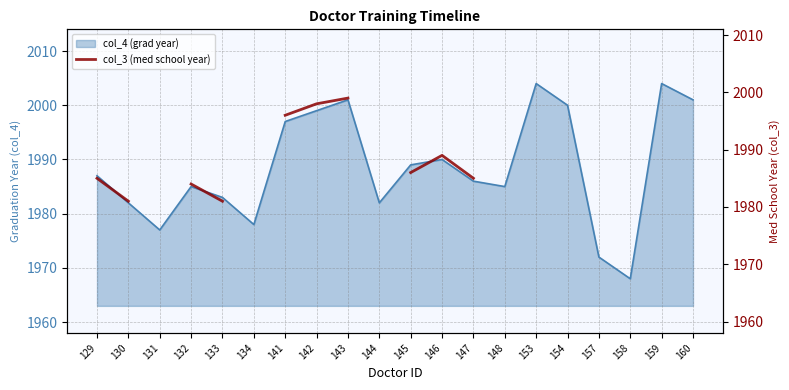

The chart shows a value of 1998.0 at 142. True or false?

True